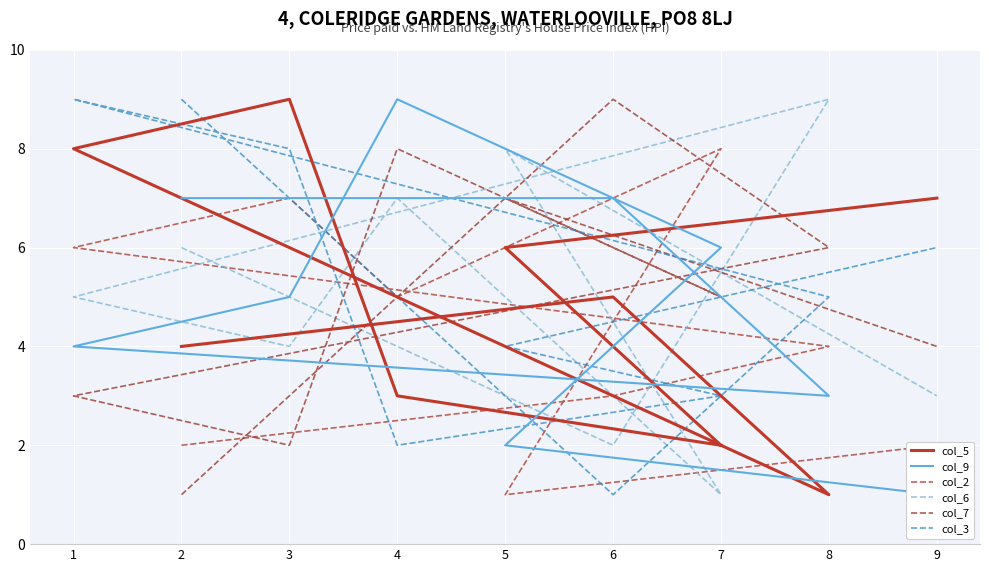

Which series has the largest range (max minus min)?

col_5